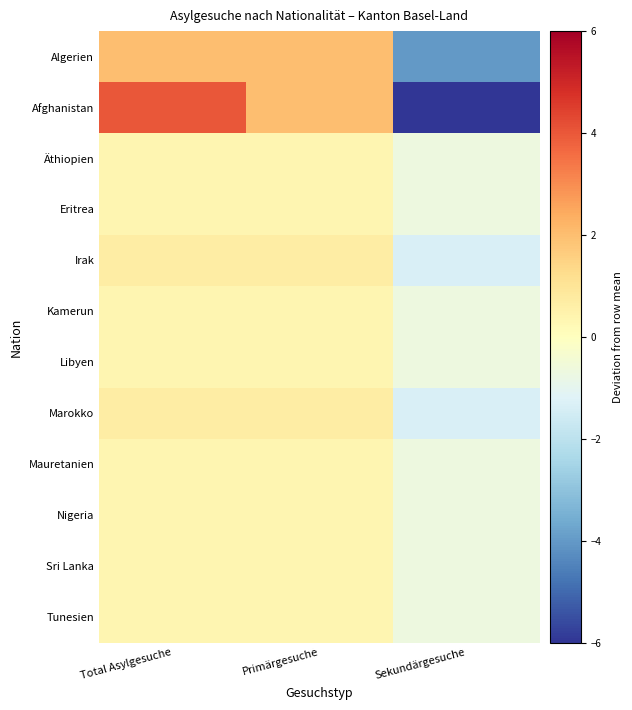

What is the spread (max minus min) of values at Total Asylgesuche?

3.7